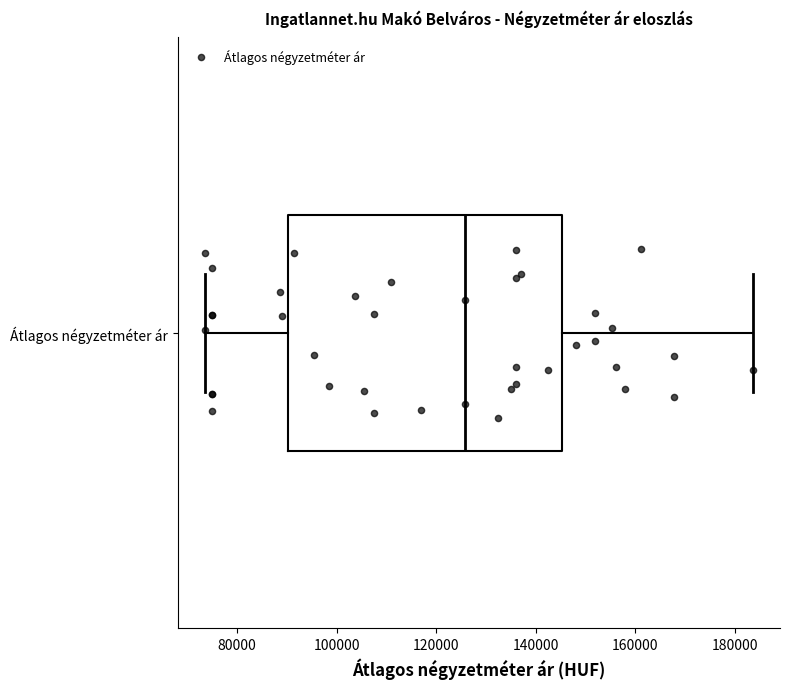

Transcribe this box plot: give where the median line is, the range the box spans, and where the two whiskers end, as read against the x-axis. The values are not printed on the chart, so give them approximately, as read against the axis.

median 126000, box 90000 to 146000, whiskers 74000 to 184000